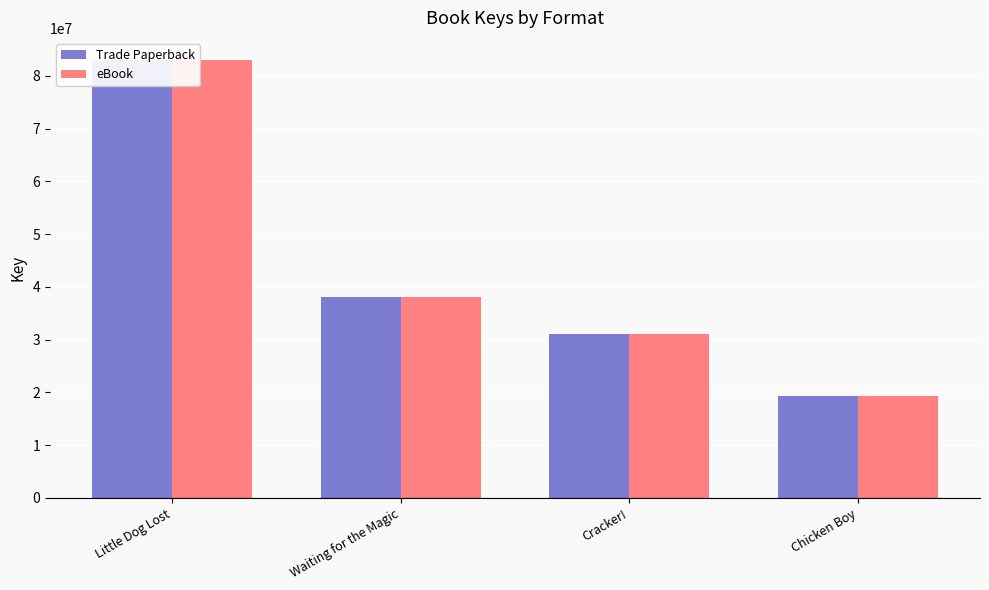

How many bars are there in total?

8